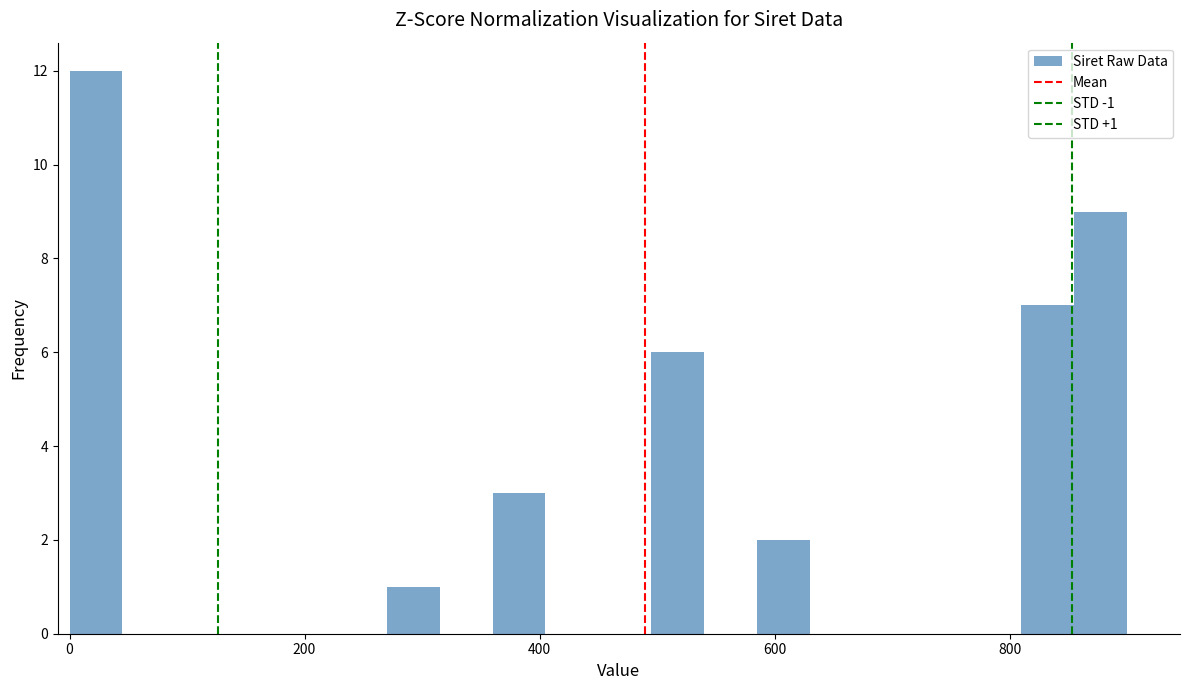

Read against the x-axis, roughly where is the centre of the tallest bar?

20